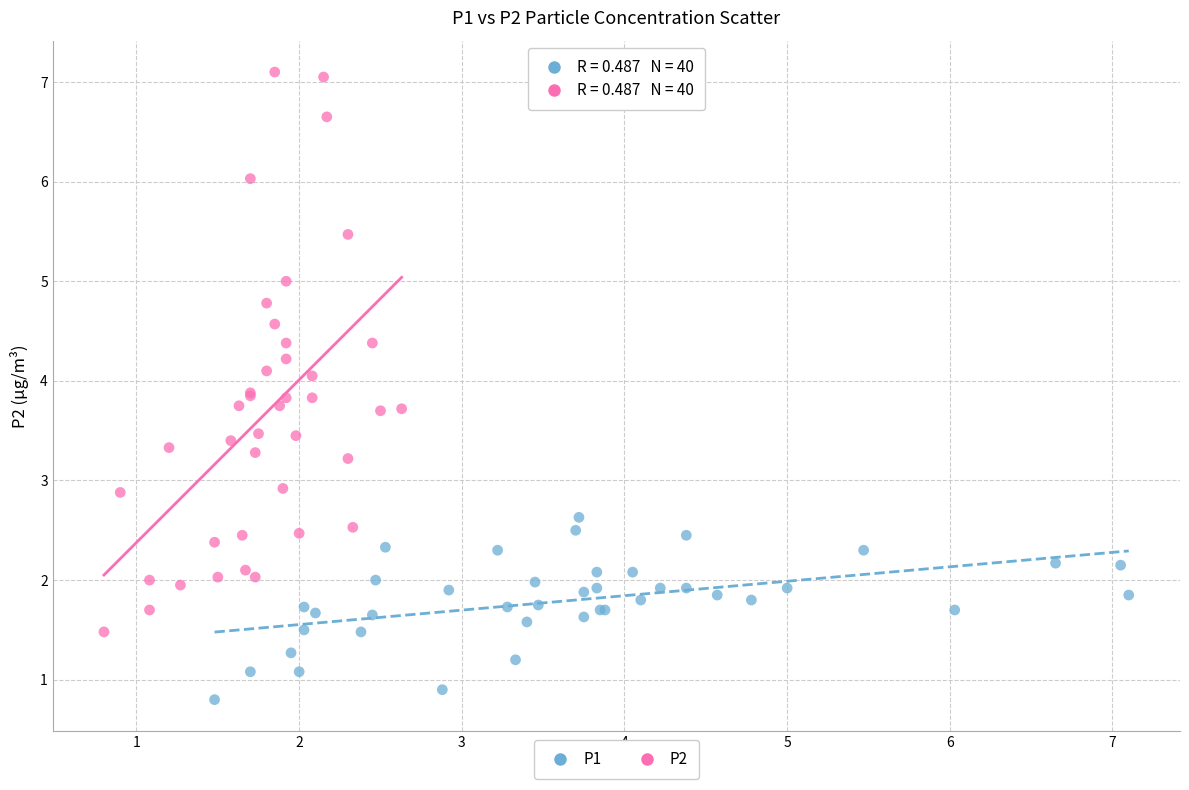

Which series reaches the maximum Y coordinate?

P2